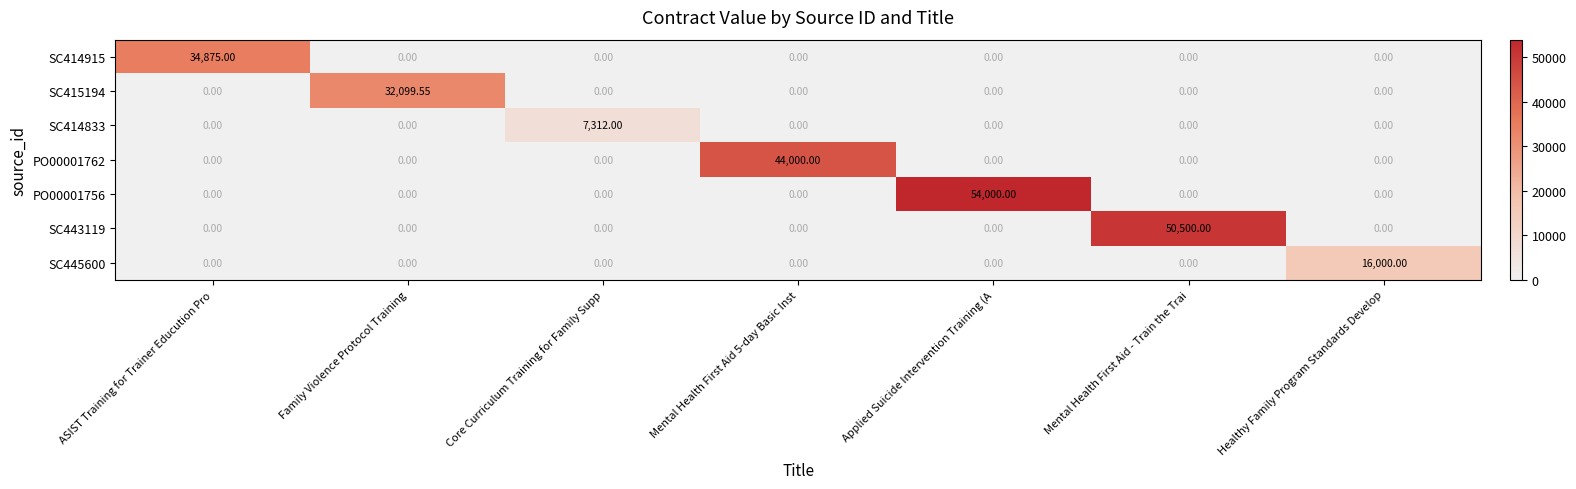

Count the number of categories in the chart.

7